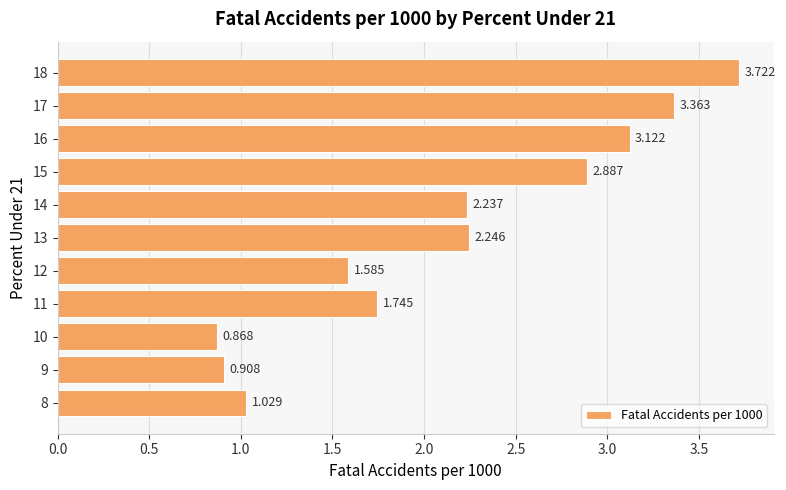

Count the number of data series in this chart.

1